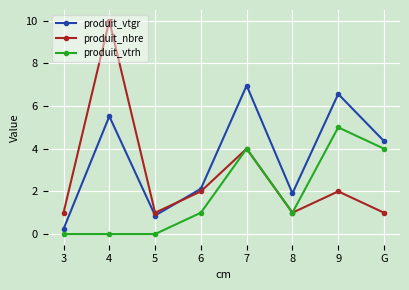

True or false: produit_vtgr and produit_nbre intersect in this chart.

True